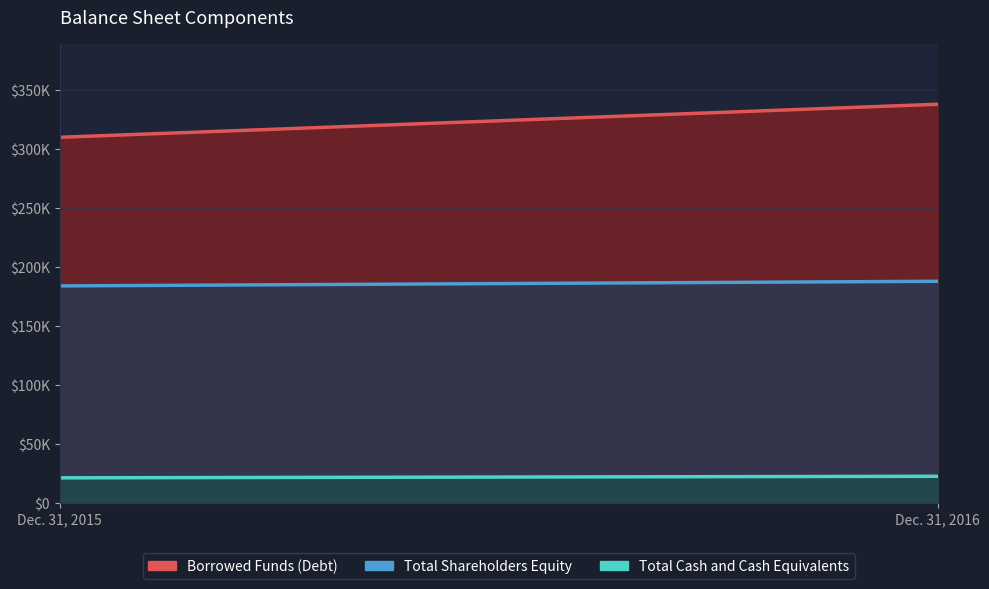

What is the difference between the maximum and minimum values in the Total Cash and Cash Equivalents series?

1325